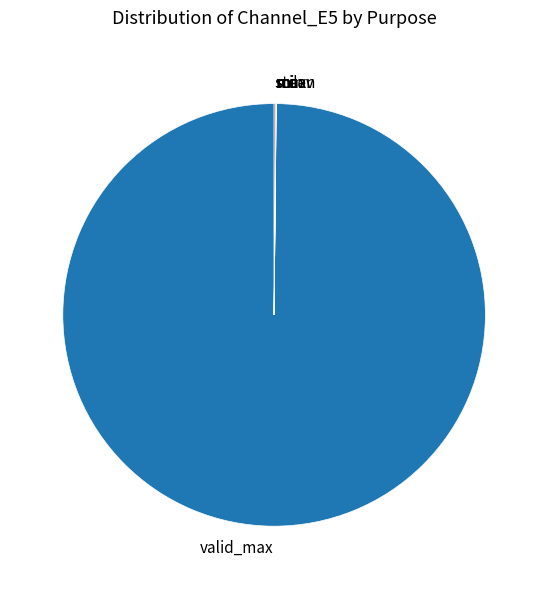

Does any single category account for the majority?

Yes